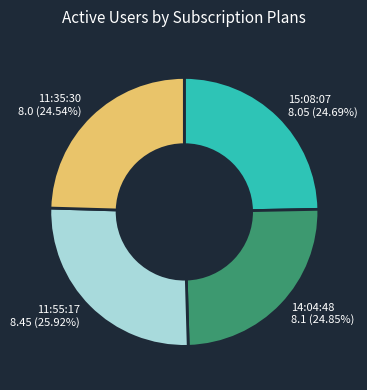

Between 14:04:48 and 11:55:17, which is larger?

11:55:17